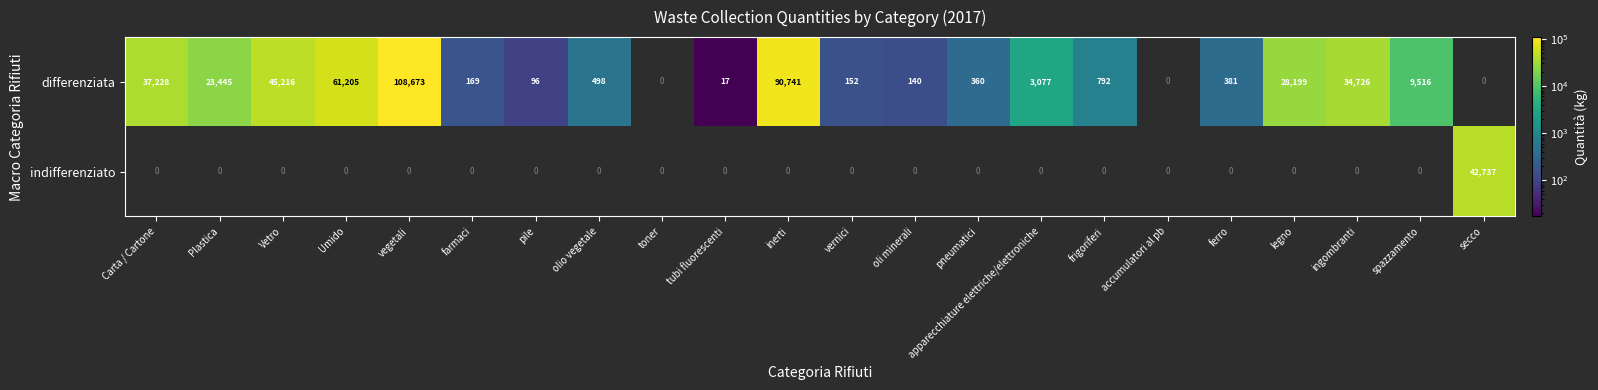

At vegetali, list the series in order from largest to smallest.

differenziata, indifferenziato